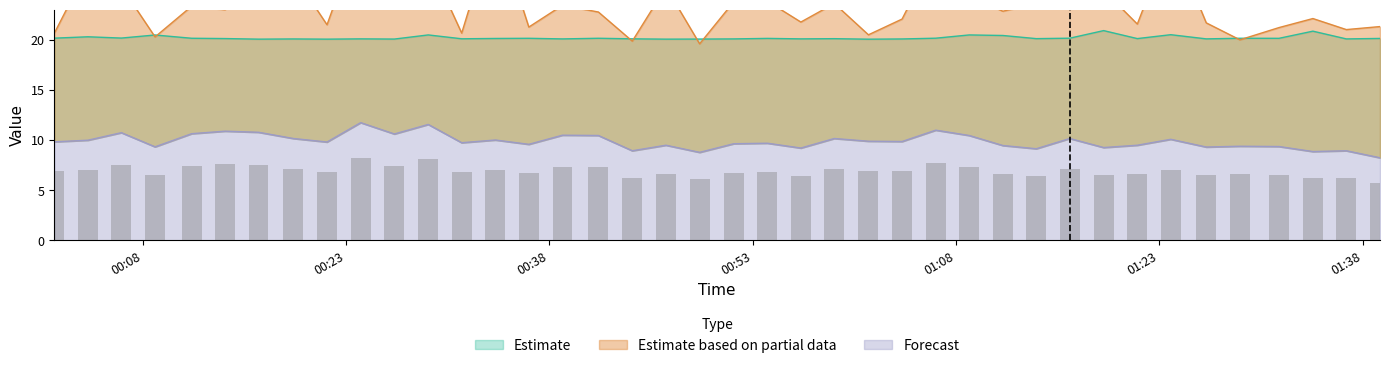

Reading right to left, what are all the values shown in this chart?

SDS_P1: 2022/03/08 01:39:16=21.3	2022/03/08 01:36:47=21.0	2022/03/08 01:34:19=22.1	2022/03/08 01:31:49=21.2	2022/03/08 01:28:56=20.0	2022/03/08 01:26:27=21.7	2022/03/08 01:23:50=30.2	2022/03/08 01:21:22=21.6	2022/03/08 01:18:53=24.9	2022/03/08 01:16:23=25.6	2022/03/08 01:13:55=23.6	2022/03/08 01:11:27=22.8	2022/03/08 01:08:58=24.3	2022/03/08 01:06:30=28.7	2022/03/08 01:04:01=22.1	2022/03/08 01:01:32=20.5	2022/03/08 00:59:01=23.6	2022/03/08 00:56:33=21.8	2022/03/08 00:54:05=23.8	2022/03/08 00:51:36=23.8	2022/03/08 00:49:05=19.6	2022/03/08 00:46:36=25.2	2022/03/08 00:44:07=19.9	2022/03/08 00:41:37=22.8	2022/03/08 00:38:58=23.4	2022/03/08 00:36:29=21.2	2022/03/08 00:34:01=31.6	2022/03/08 00:31:32=20.6	2022/03/08 00:29:04=27.9	2022/03/08 00:26:34=25.6	2022/03/08 00:24:05=30.9	2022/03/08 00:21:36=21.5	2022/03/08 00:19:07=26.5	2022/03/08 00:16:33=29.0	2022/03/08 00:14:05=23.0	2022/03/08 00:11:37=23.3	2022/03/08 00:08:55=20.3	2022/03/08 00:06:26=25.3	2022/03/08 00:03:58=27.2	2022/03/08 00:01:29=20.6
SDS_P2: 2022/03/08 01:39:16=8.2	2022/03/08 01:36:47=8.9	2022/03/08 01:34:19=8.8	2022/03/08 01:31:49=9.3	2022/03/08 01:28:56=9.4	2022/03/08 01:26:27=9.3	2022/03/08 01:23:50=10.1	2022/03/08 01:21:22=9.5	2022/03/08 01:18:53=9.2	2022/03/08 01:16:23=10.2	2022/03/08 01:13:55=9.1	2022/03/08 01:11:27=9.4	2022/03/08 01:08:58=10.4	2022/03/08 01:06:30=11.0	2022/03/08 01:04:01=9.8	2022/03/08 01:01:32=9.9	2022/03/08 00:59:01=10.2	2022/03/08 00:56:33=9.2	2022/03/08 00:54:05=9.7	2022/03/08 00:51:36=9.6	2022/03/08 00:49:05=8.8	2022/03/08 00:46:36=9.5	2022/03/08 00:44:07=8.9	2022/03/08 00:41:37=10.4	2022/03/08 00:38:58=10.5	2022/03/08 00:36:29=9.6	2022/03/08 00:34:01=10.0	2022/03/08 00:31:32=9.7	2022/03/08 00:29:04=11.6	2022/03/08 00:26:34=10.6	2022/03/08 00:24:05=11.7	2022/03/08 00:21:36=9.8	2022/03/08 00:19:07=10.2	2022/03/08 00:16:33=10.8	2022/03/08 00:14:05=10.9	2022/03/08 00:11:37=10.6	2022/03/08 00:08:55=9.3	2022/03/08 00:06:26=10.7	2022/03/08 00:03:58=10.0	2022/03/08 00:01:29=9.8
Max_cycle: 2022/03/08 01:39:16=20.1	2022/03/08 01:36:47=20.1	2022/03/08 01:34:19=20.8	2022/03/08 01:31:49=20.1	2022/03/08 01:28:56=20.1	2022/03/08 01:26:27=20.1	2022/03/08 01:23:50=20.5	2022/03/08 01:21:22=20.1	2022/03/08 01:18:53=20.9	2022/03/08 01:16:23=20.1	2022/03/08 01:13:55=20.1	2022/03/08 01:11:27=20.4	2022/03/08 01:08:58=20.5	2022/03/08 01:06:30=20.1	2022/03/08 01:04:01=20.1	2022/03/08 01:01:32=20.0	2022/03/08 00:59:01=20.1	2022/03/08 00:56:33=20.1	2022/03/08 00:54:05=20.1	2022/03/08 00:51:36=20.1	2022/03/08 00:49:05=20.1	2022/03/08 00:46:36=20.0	2022/03/08 00:44:07=20.1	2022/03/08 00:41:37=20.1	2022/03/08 00:38:58=20.1	2022/03/08 00:36:29=20.1	2022/03/08 00:34:01=20.1	2022/03/08 00:31:32=20.1	2022/03/08 00:29:04=20.5	2022/03/08 00:26:34=20.1	2022/03/08 00:24:05=20.1	2022/03/08 00:21:36=20.0	2022/03/08 00:19:07=20.1	2022/03/08 00:16:33=20.0	2022/03/08 00:14:05=20.1	2022/03/08 00:11:37=20.1	2022/03/08 00:08:55=20.5	2022/03/08 00:06:26=20.2	2022/03/08 00:03:58=20.3	2022/03/08 00:01:29=20.1